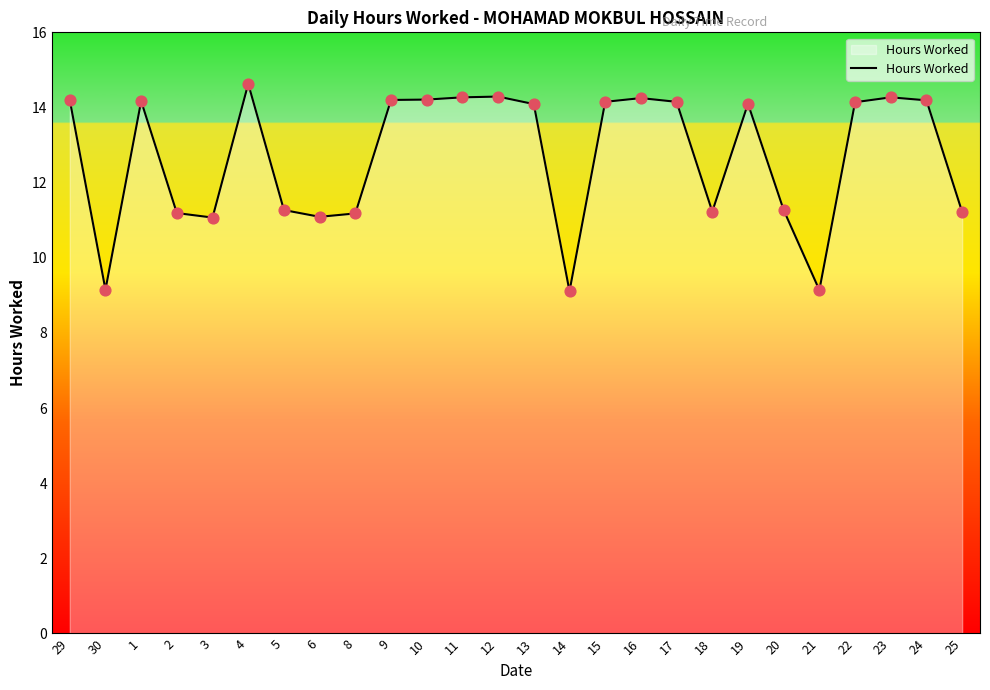

What is the change in value from 4 to 11?

-0.4